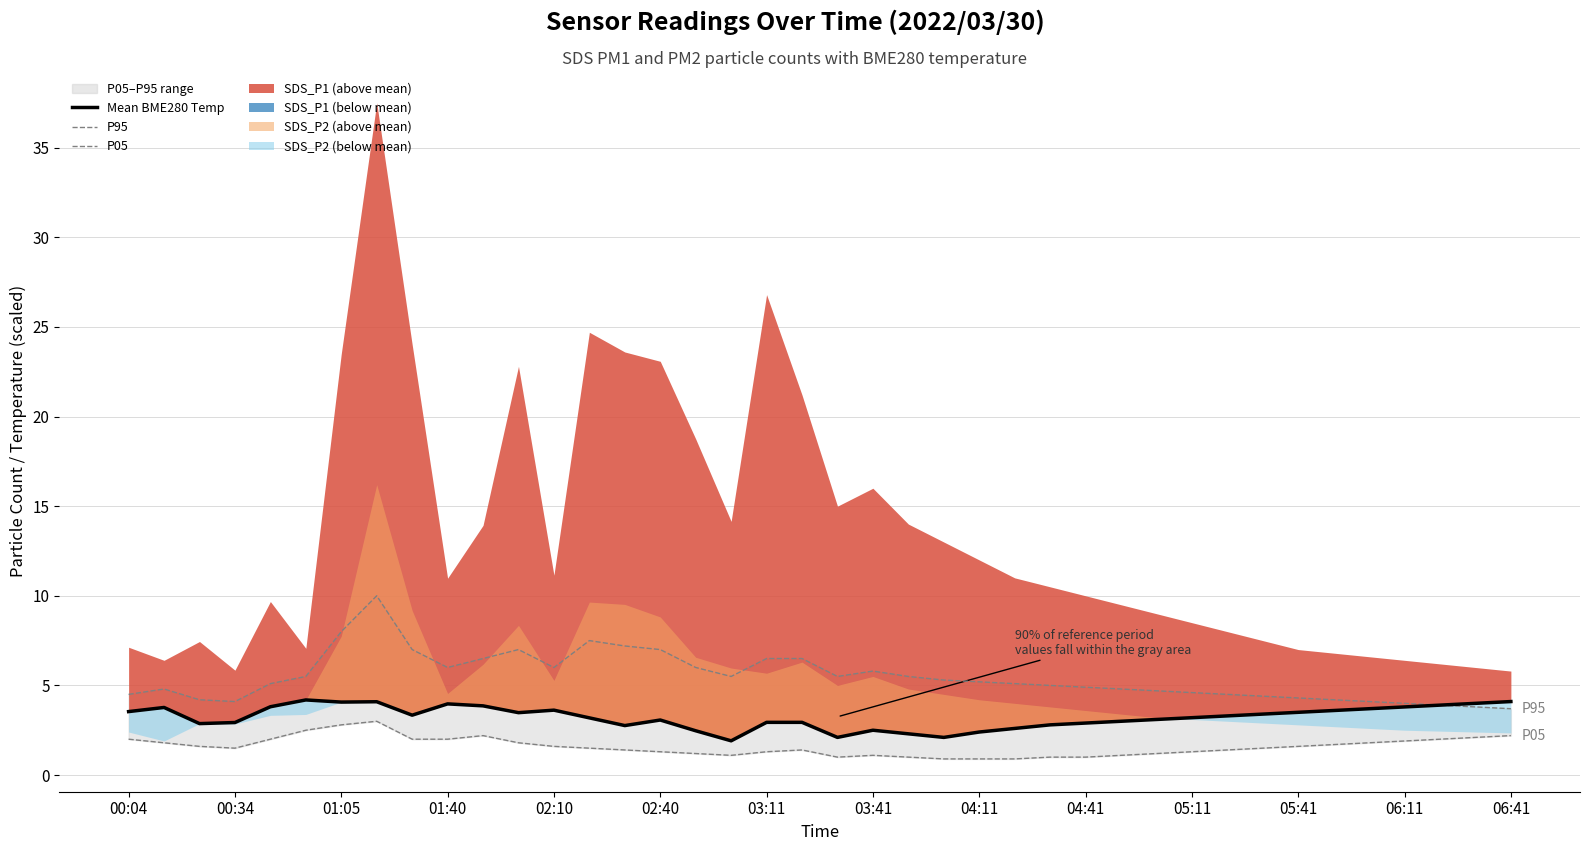

True or false: Mean BME280 Temp has a value of 2.5 at 03:41.

True